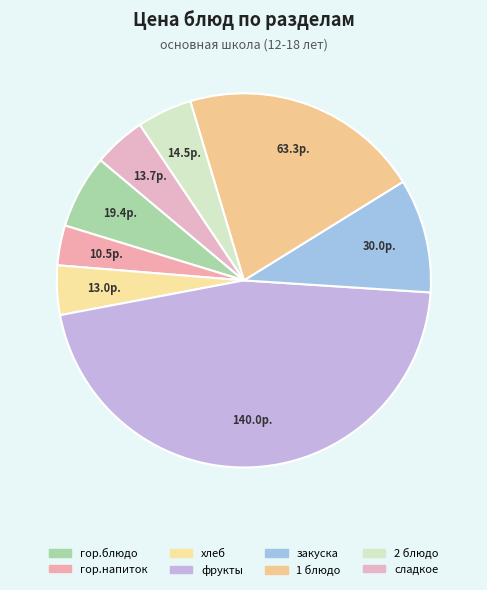

Which category has the smallest portion of the pie?

гор.напиток